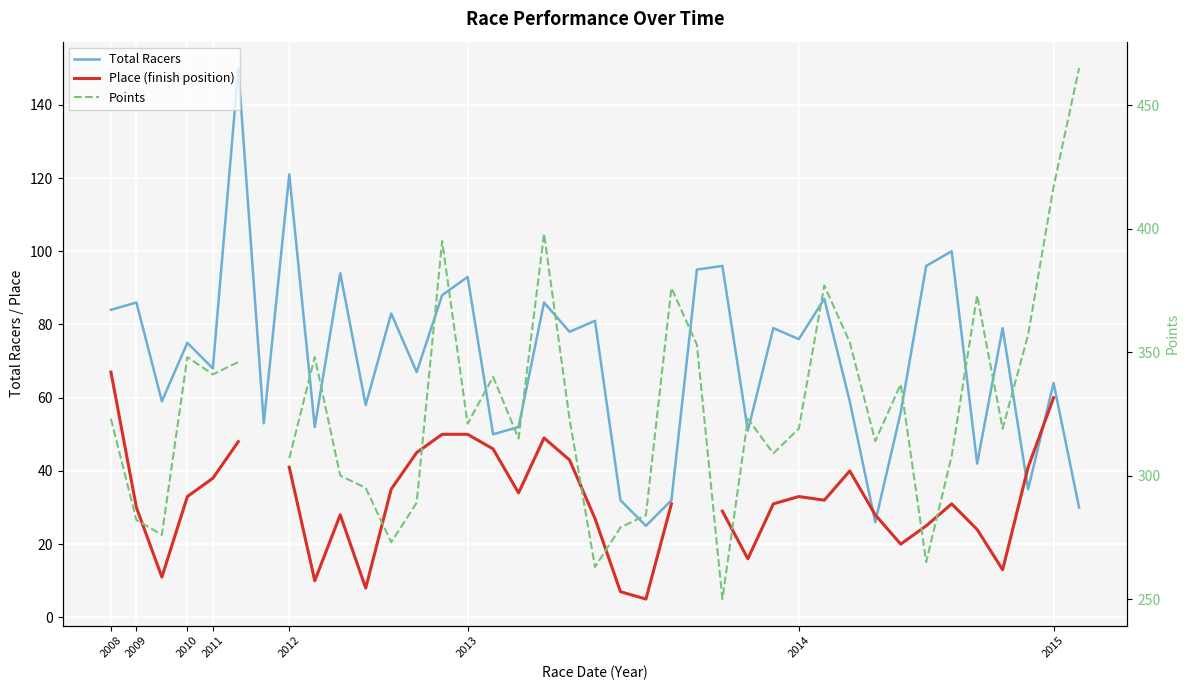

Where does the Place (finish position) series first go above 33?

2008